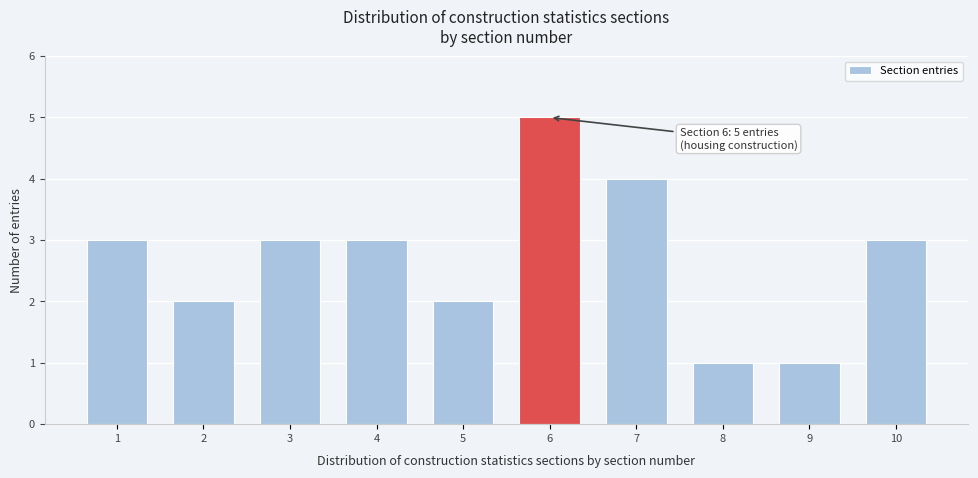

Reading left to right, list all the values displayed in this chart.

3	2	3	3	2	5	4	1	1	3